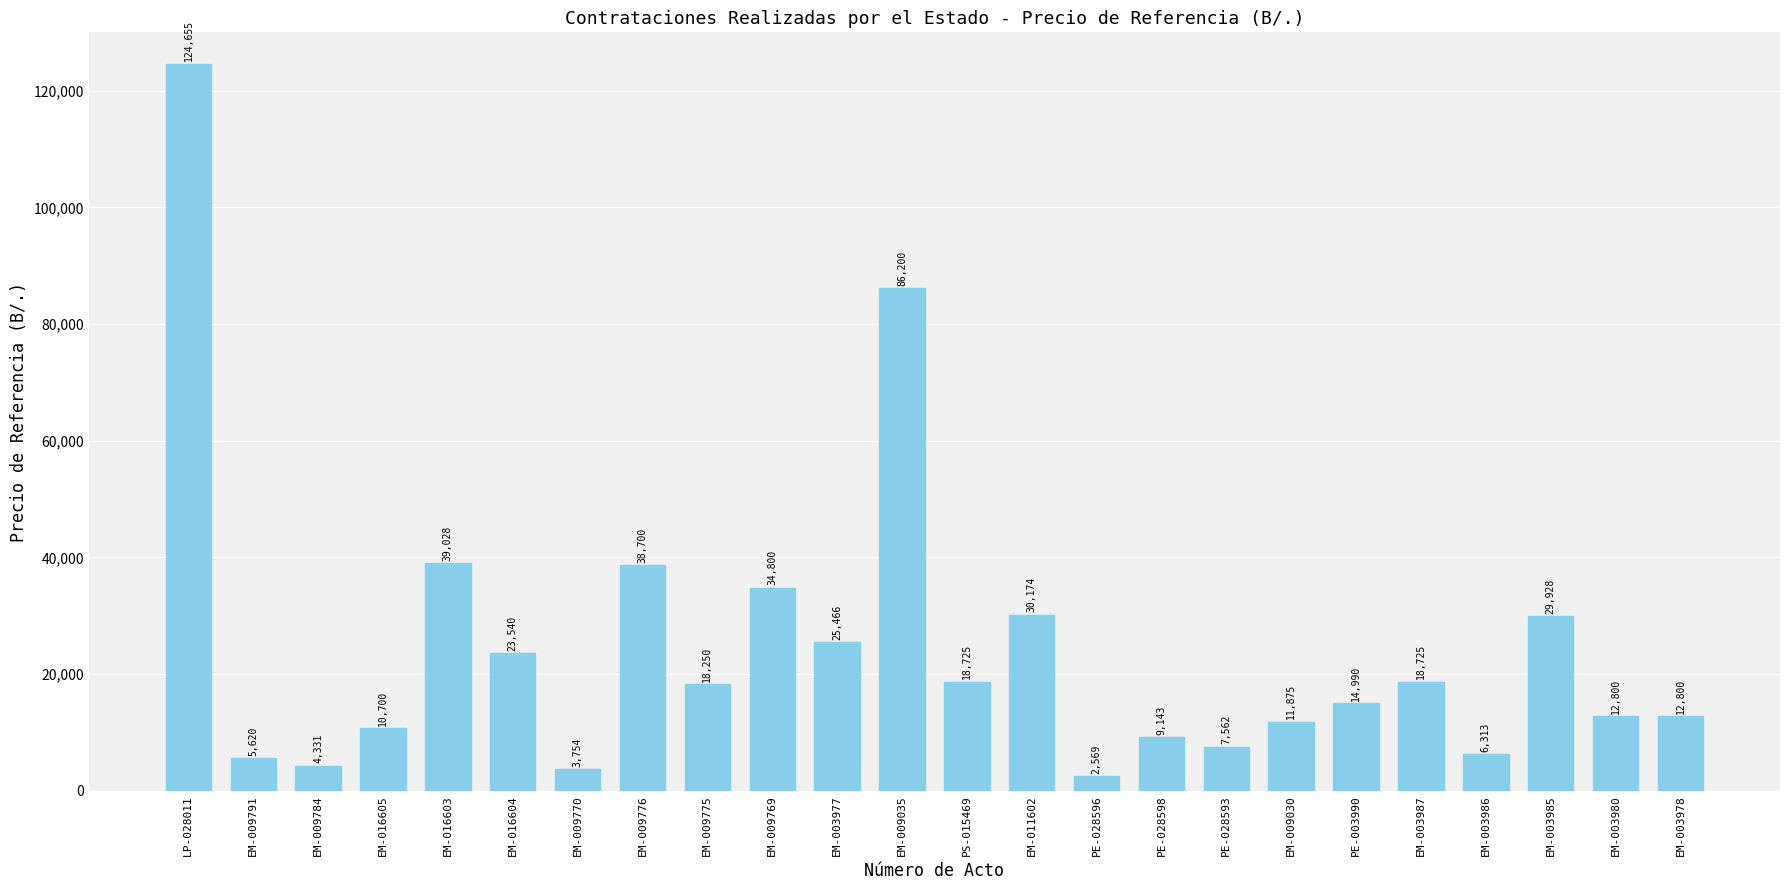

At which label does the data first exceed 18250?

LP-028011